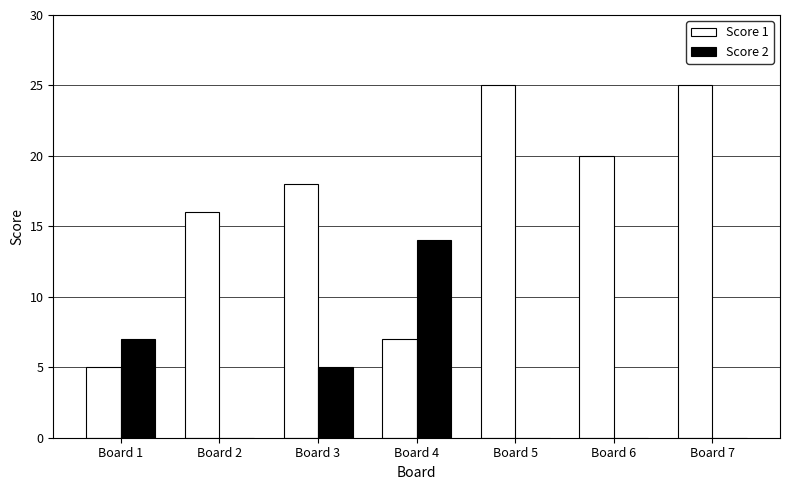

Is it true that Score 1 equals 23 at Board 2?

False